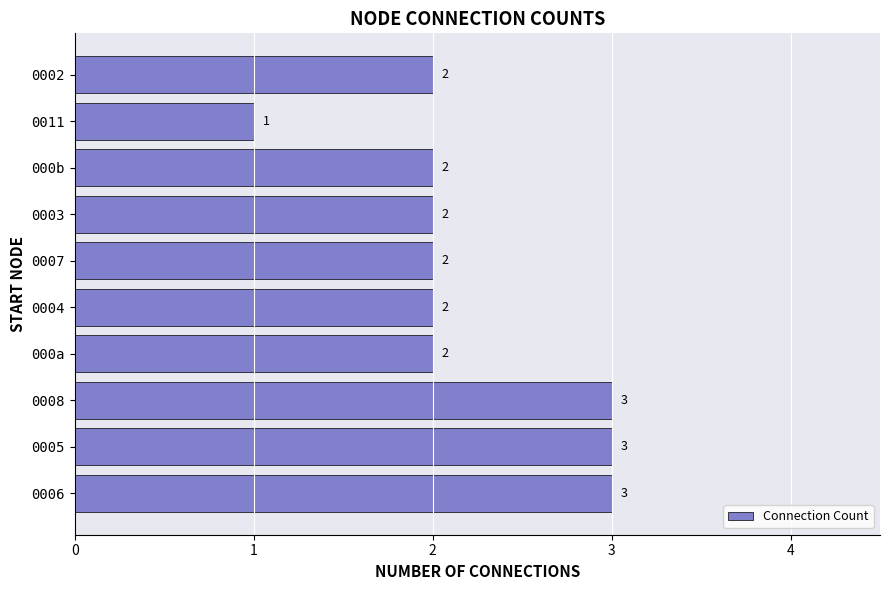

Between 0002 and 0005, which is larger?

0005